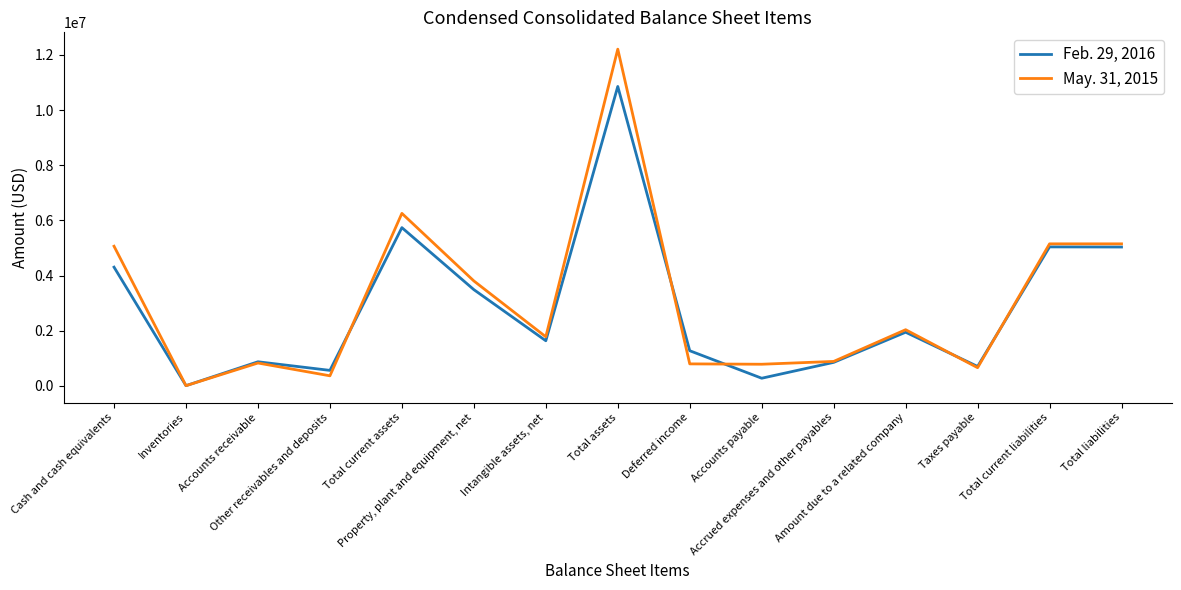

At how many categories does at least one series exceed 7467380?

1